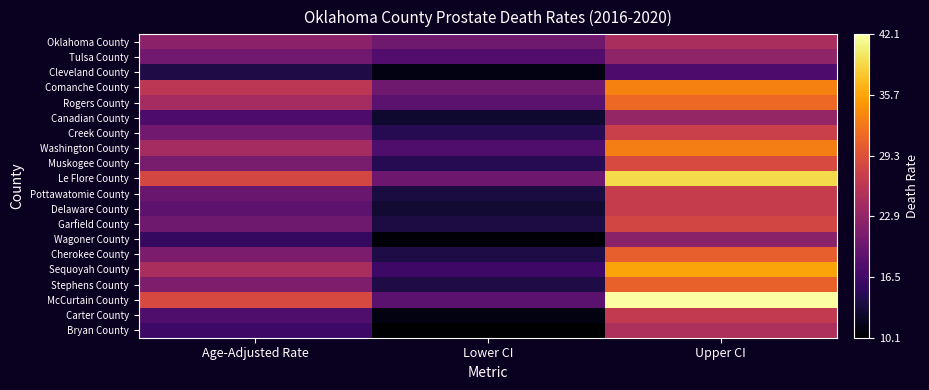

Reading left to right, list all the values displayed in this chart.

Oklahoma County: Age-Adjusted Rate=22.3	Lower CI=20.0	Upper CI=24.7
Tulsa County: Age-Adjusted Rate=20.2	Lower CI=17.9	Upper CI=22.7
Cleveland County: Age-Adjusted Rate=14.0	Lower CI=11.2	Upper CI=17.4
Comanche County: Age-Adjusted Rate=26.1	Lower CI=20.0	Upper CI=33.3
Rogers County: Age-Adjusted Rate=24.3	Lower CI=18.5	Upper CI=31.4
Canadian County: Age-Adjusted Rate=17.4	Lower CI=12.8	Upper CI=23.0
Creek County: Age-Adjusted Rate=20.2	Lower CI=14.6	Upper CI=27.4
Washington County: Age-Adjusted Rate=24.3	Lower CI=17.5	Upper CI=33.0
Muskogee County: Age-Adjusted Rate=20.8	Lower CI=14.7	Upper CI=28.7
Le Flore County: Age-Adjusted Rate=28.3	Lower CI=19.9	Upper CI=39.1
Pottawatomie County: Age-Adjusted Rate=19.5	Lower CI=13.7	Upper CI=27.0
Delaware County: Age-Adjusted Rate=18.7	Lower CI=12.9	Upper CI=27.0
Garfield County: Age-Adjusted Rate=20.0	Lower CI=13.8	Upper CI=28.2
Wagoner County: Age-Adjusted Rate=15.5	Lower CI=10.4	Upper CI=22.2
Cherokee County: Age-Adjusted Rate=21.0	Lower CI=13.9	Upper CI=30.6
Sequoyah County: Age-Adjusted Rate=24.6	Lower CI=16.3	Upper CI=35.7
Stephens County: Age-Adjusted Rate=21.1	Lower CI=14.0	Upper CI=30.8
McCurtain County: Age-Adjusted Rate=28.5	Lower CI=18.5	Upper CI=42.1
Carter County: Age-Adjusted Rate=17.5	Lower CI=11.0	Upper CI=26.7
Bryan County: Age-Adjusted Rate=16.3	Lower CI=10.1	Upper CI=24.9